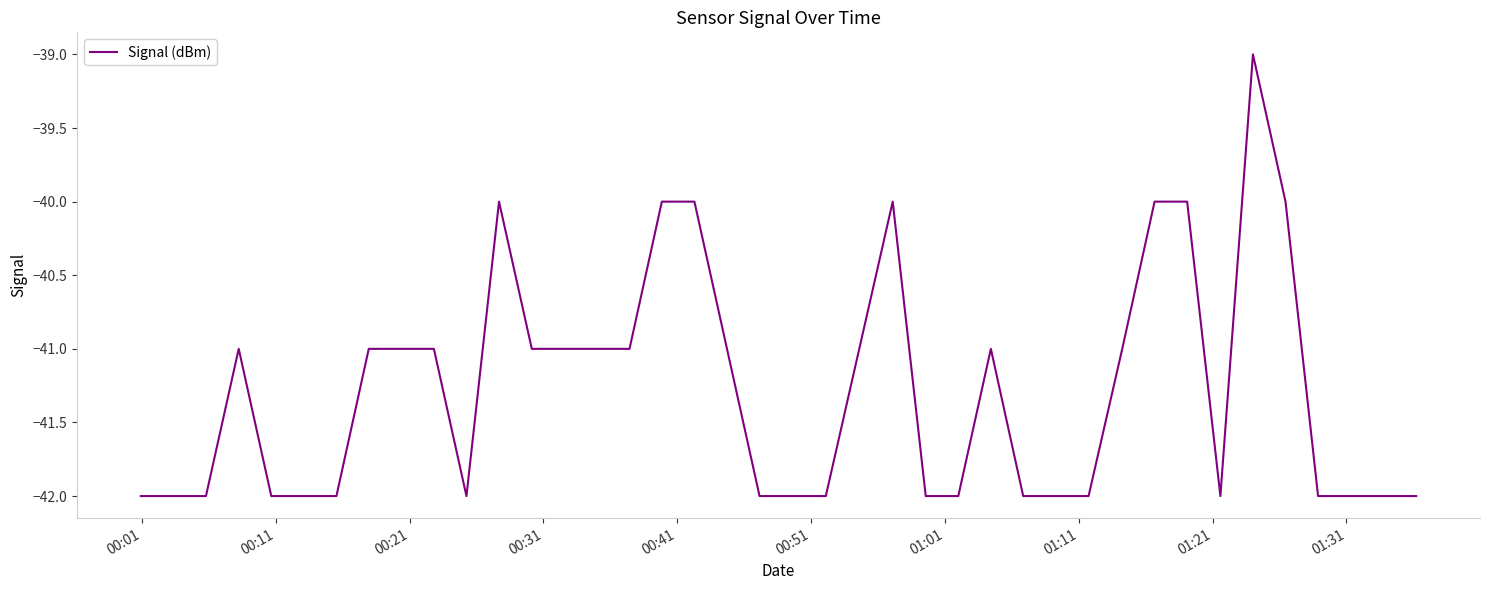

How many values are between -42 and -41?

32